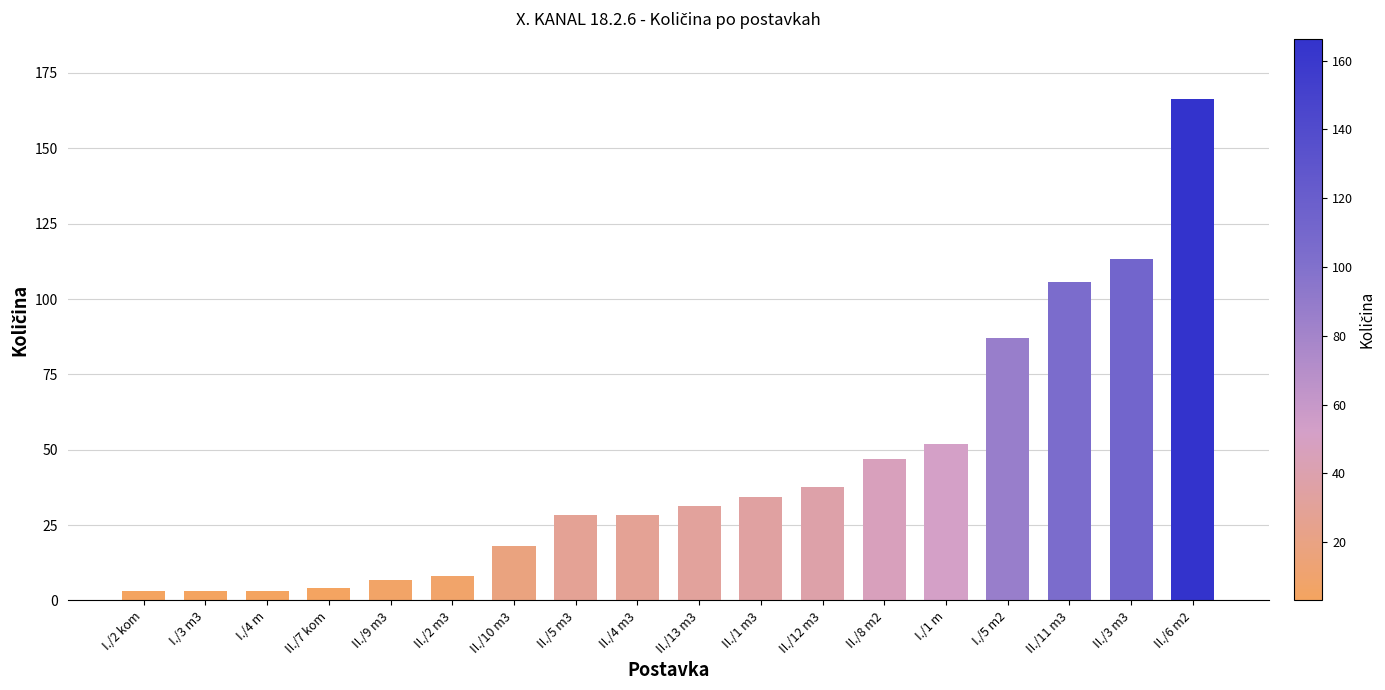

What is the change in value from II./7 kom to I./1 m?

+48.0